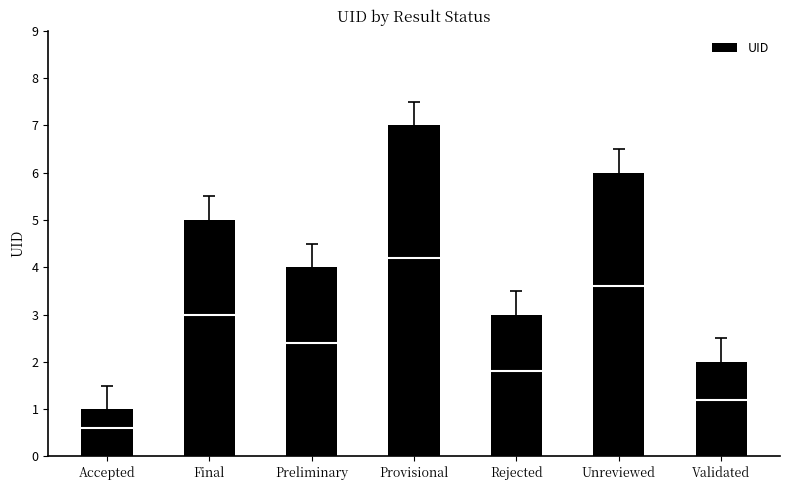

What is the maximum value shown in the chart?

7